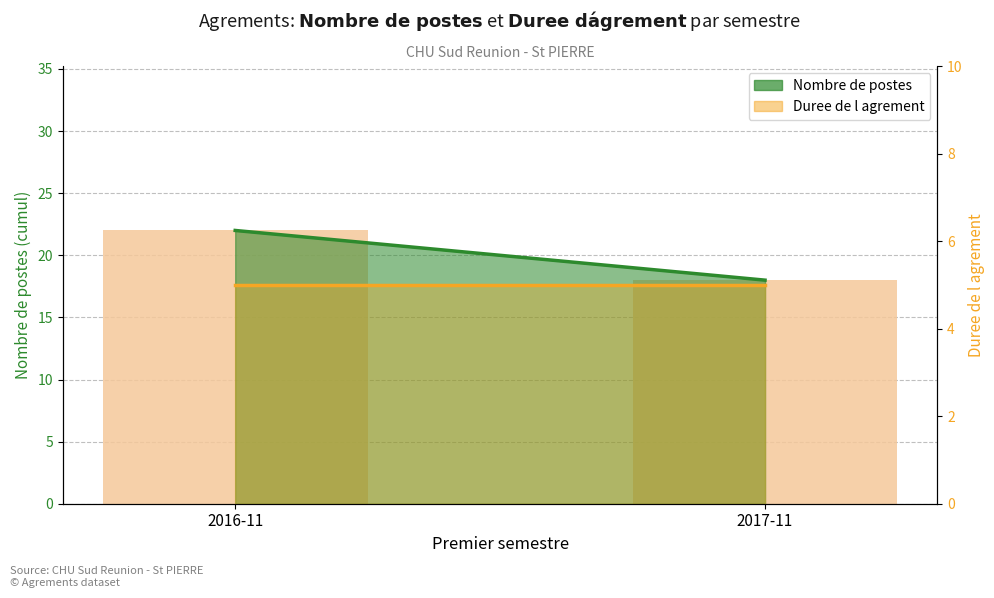

Reading left to right, extract all data points from this chart.

Nombre de postes (line): 22	18
Nombre de postes: 22	18
Duree de l agrement: 5	5